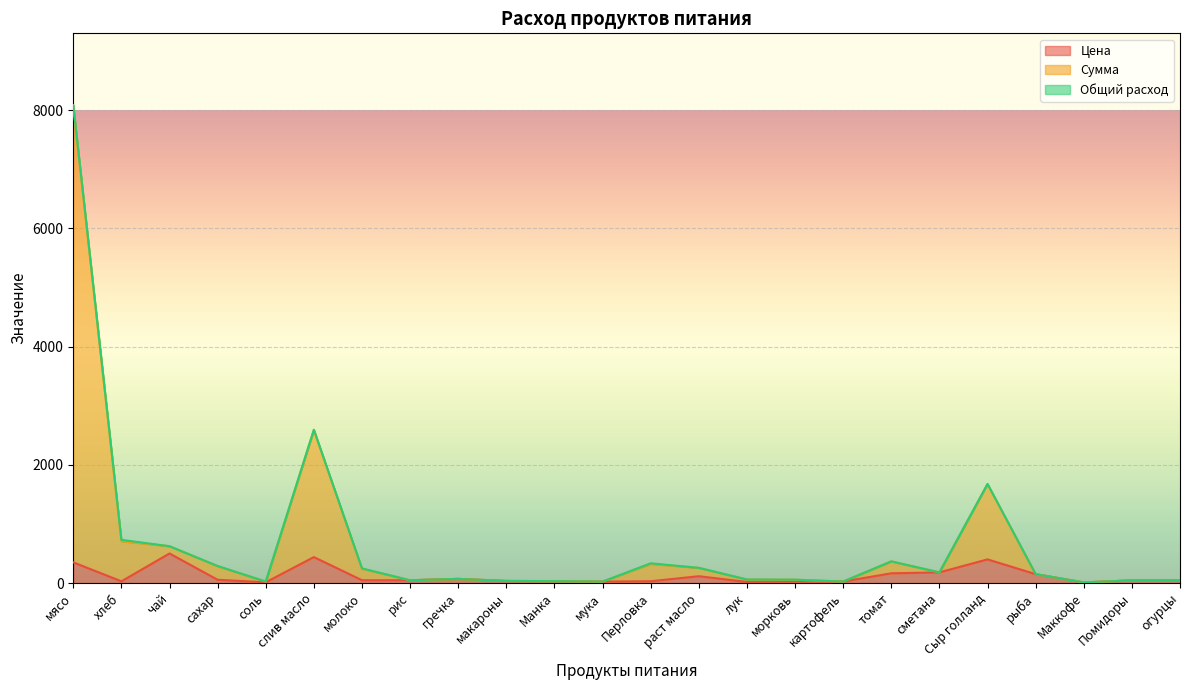

Read the Сумма value at Перловка.

333.8